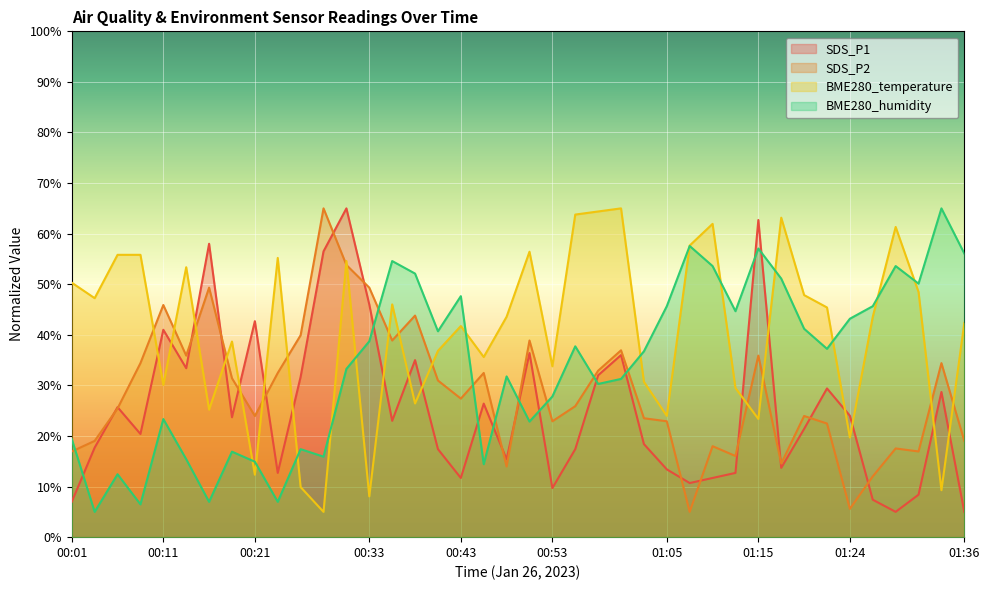

Which series has the largest total across all categories?

BME280_temperature